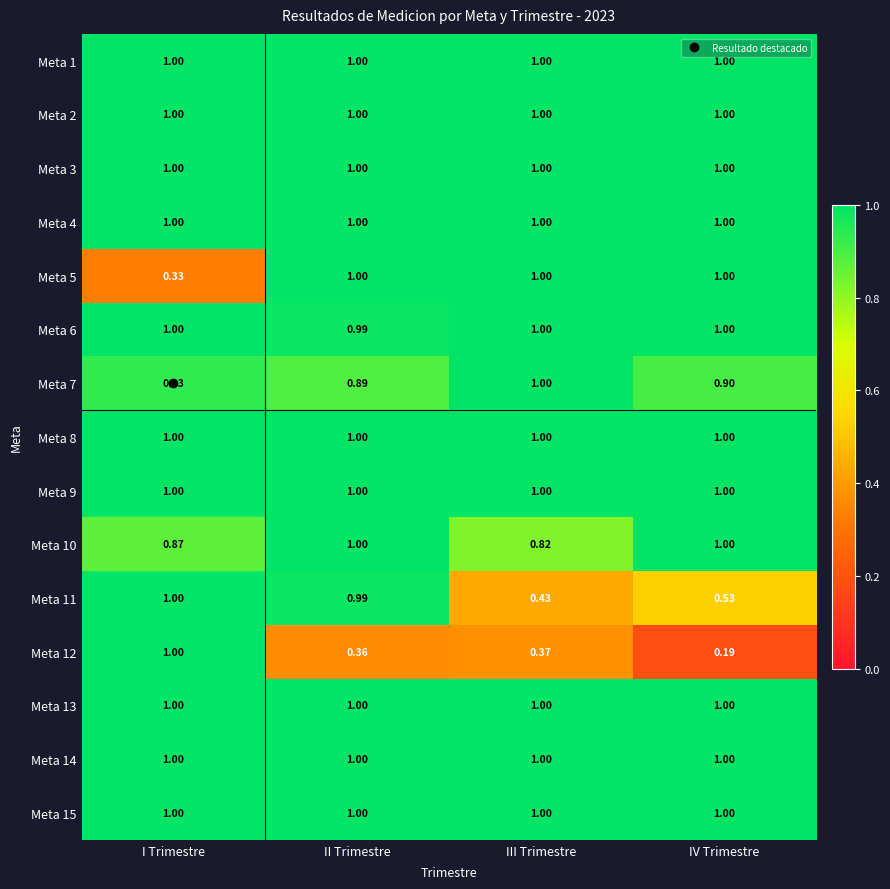

At which category is the sum across all series the highest?

II Trimestre